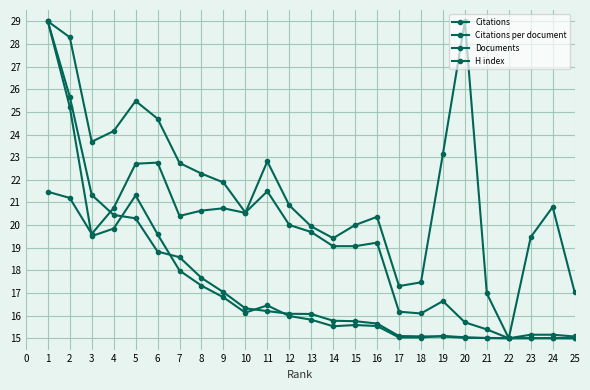

What is the minimum value shown in the chart?

15.0